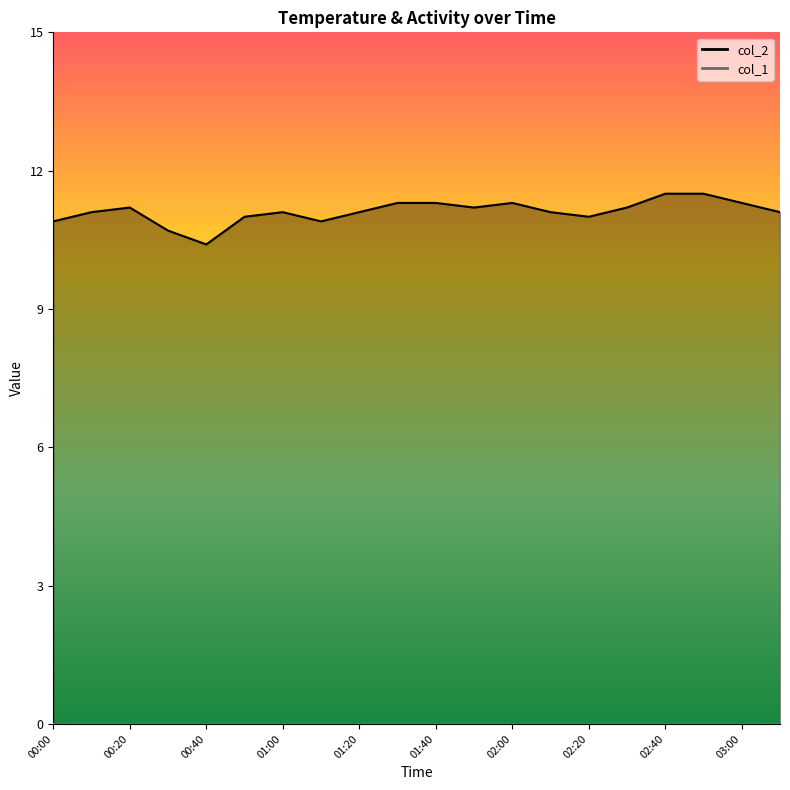

Between 00:40 and 01:40, which is larger?

01:40